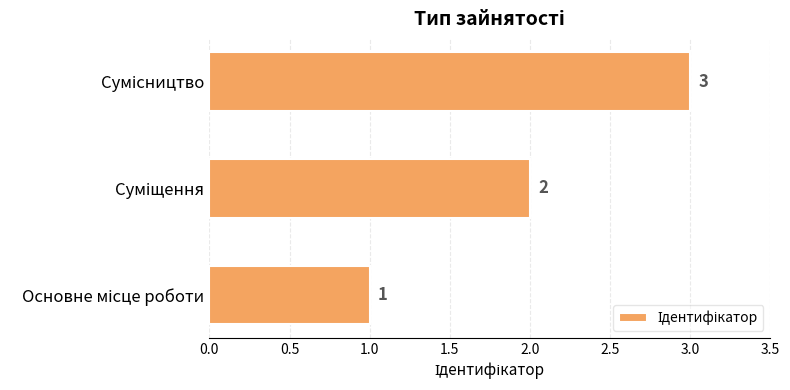

How many bars are there in total?

3